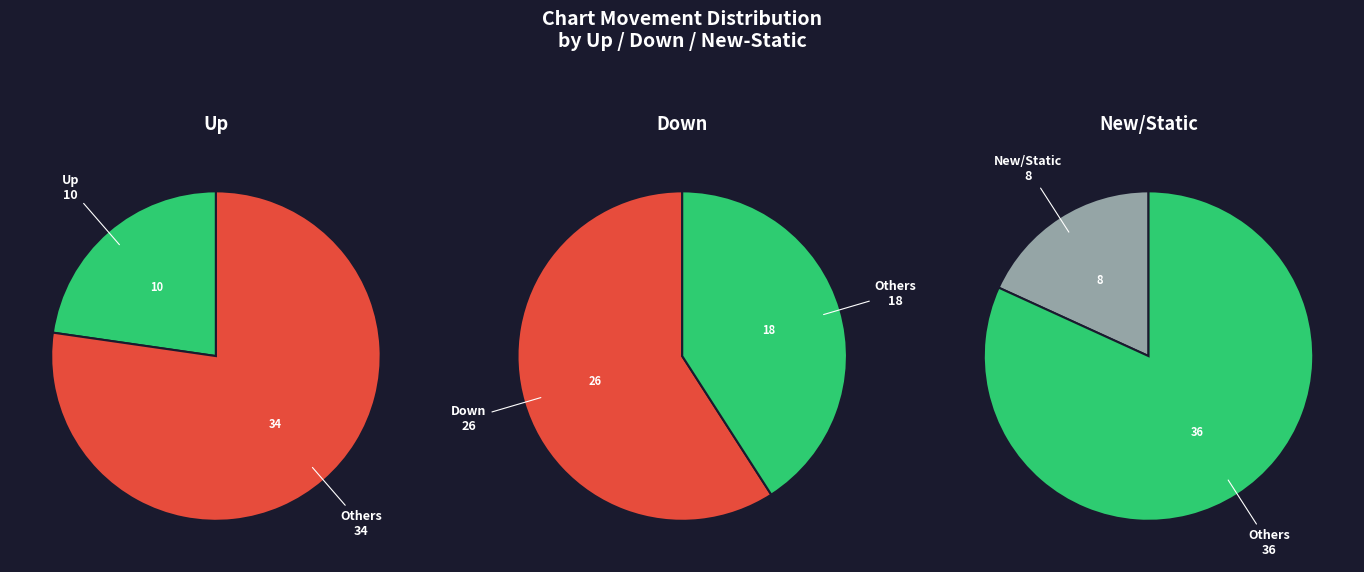

Does any single category account for the majority?

Yes